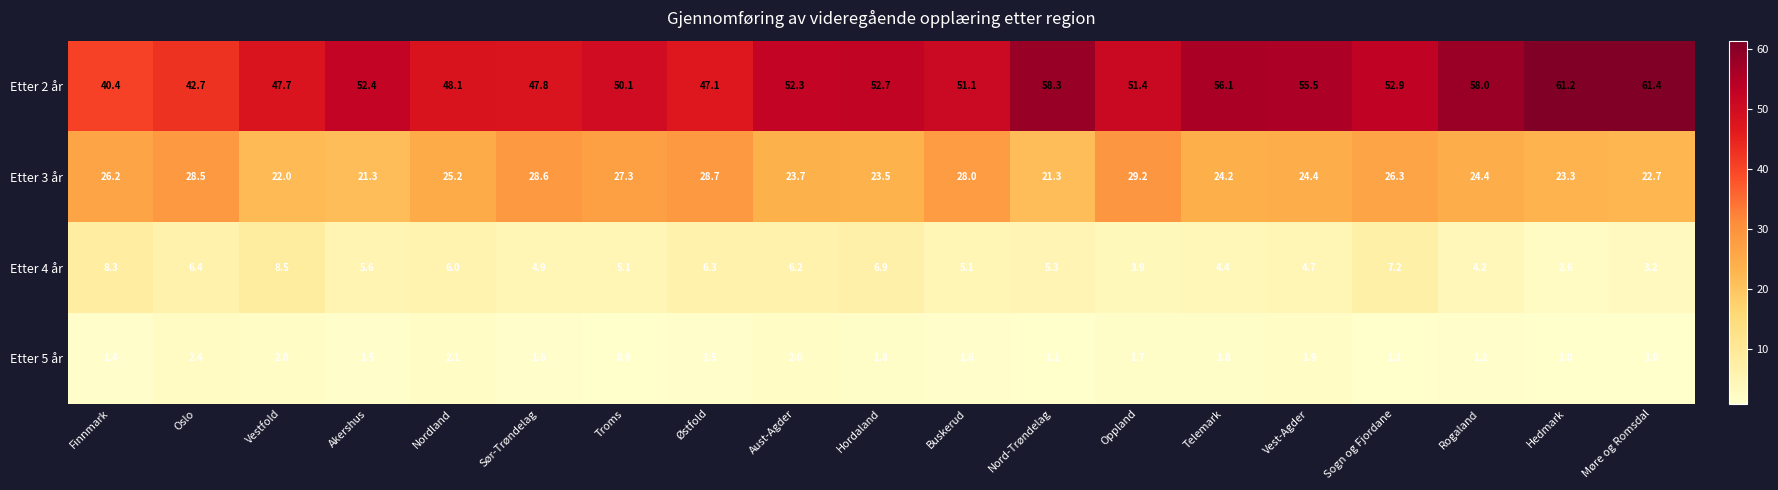

Which series has the largest total across all categories?

Etter 2 år